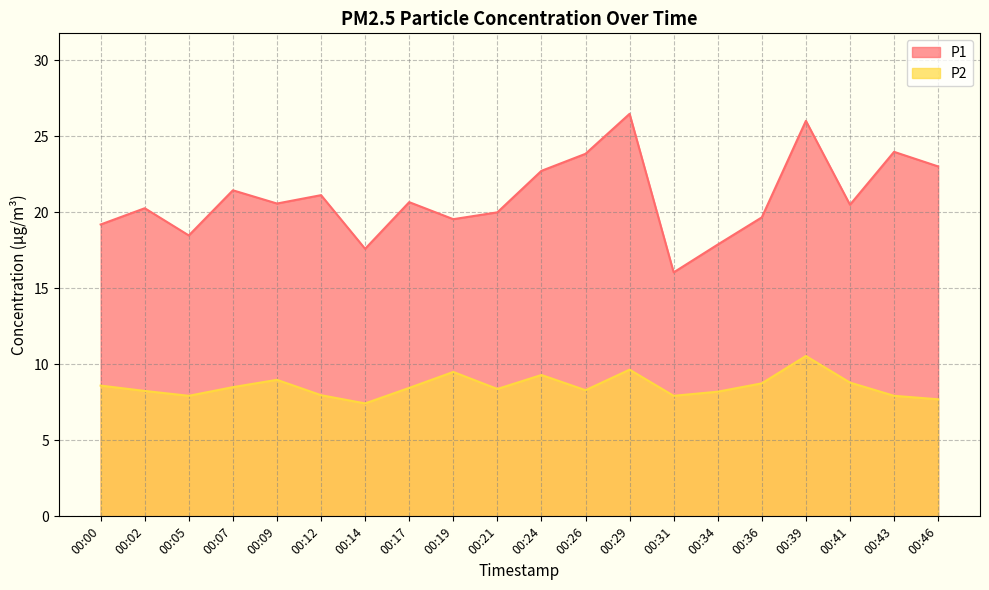

True or false: P2 and P1 cross at least once.

False